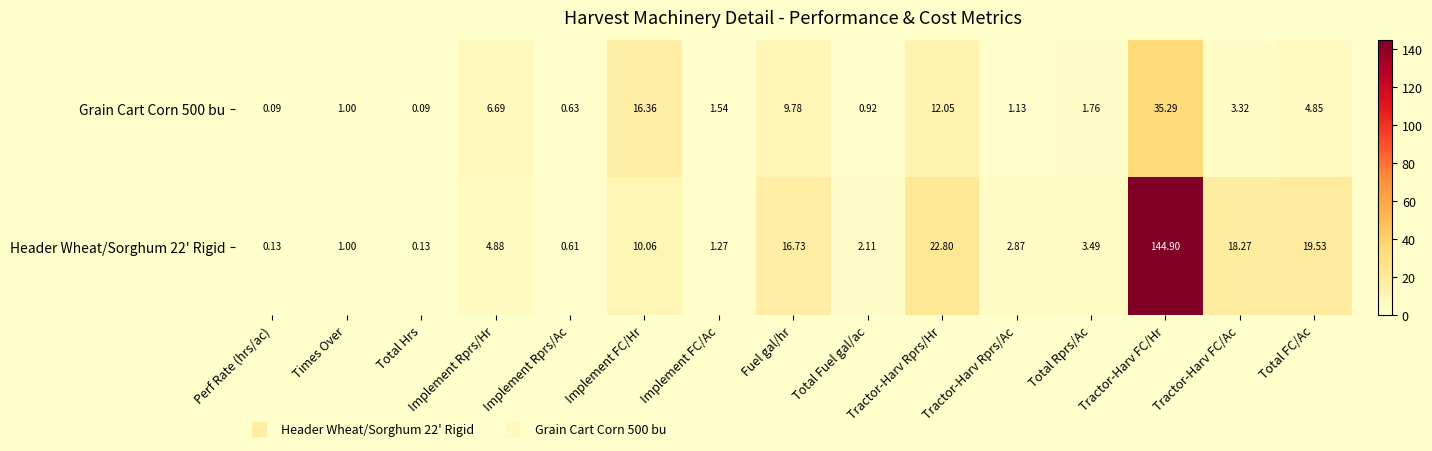

Which category has the highest value across all series?

Tractor-Harv FC/Hr